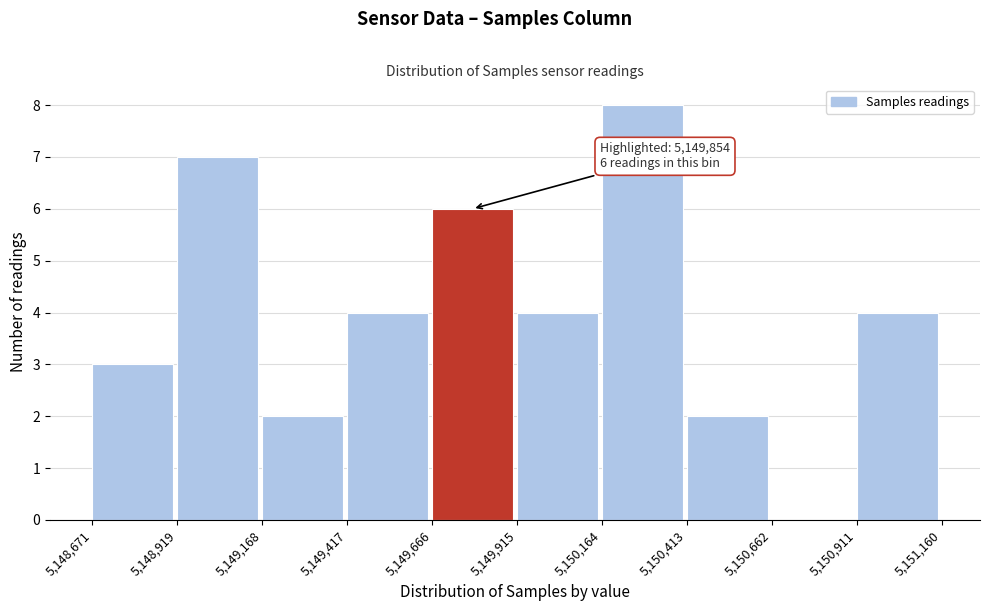

Over which range of the x-axis is the bar tallest?

5,150,164 to 5,150,413